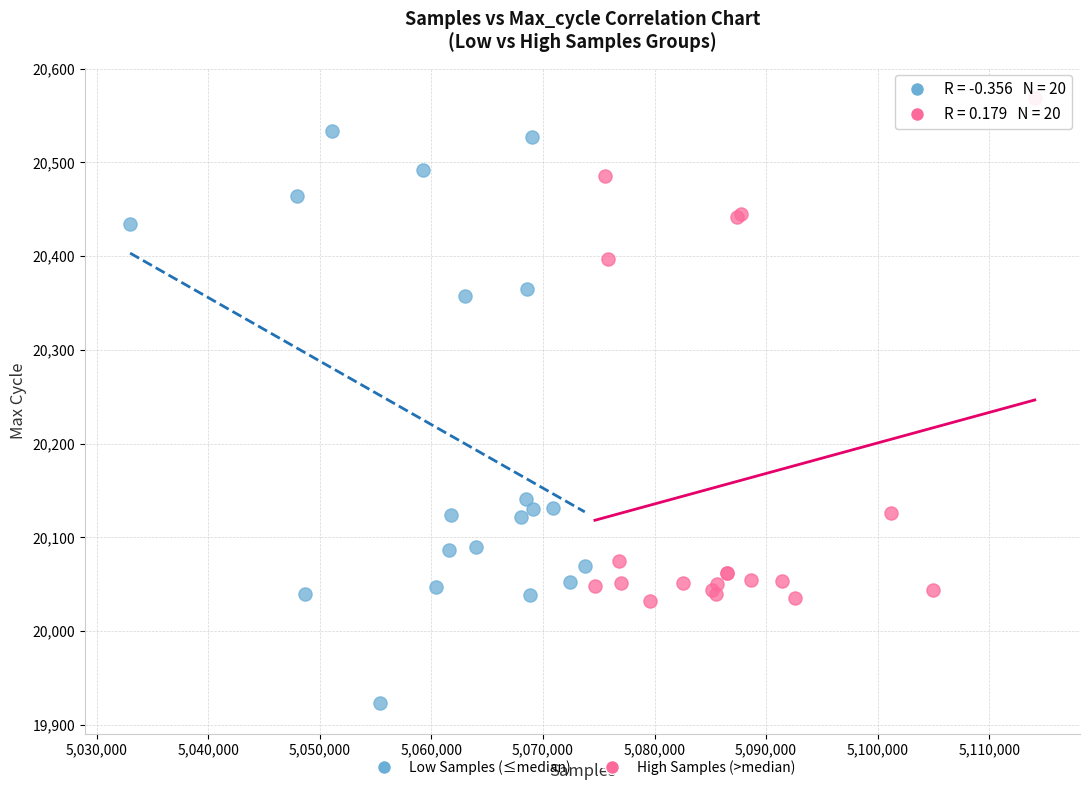

Which series reaches the minimum Y coordinate?

Low Samples (≤median)